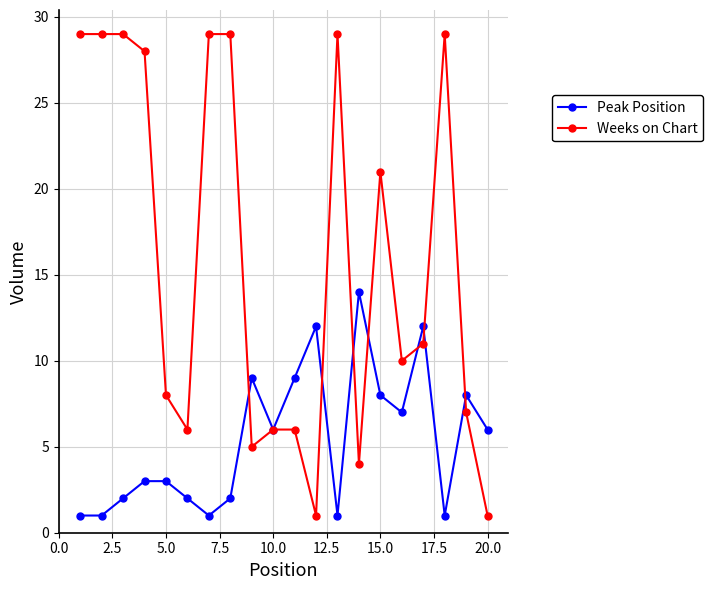

At how many categories does at least one series exceed 27?

8